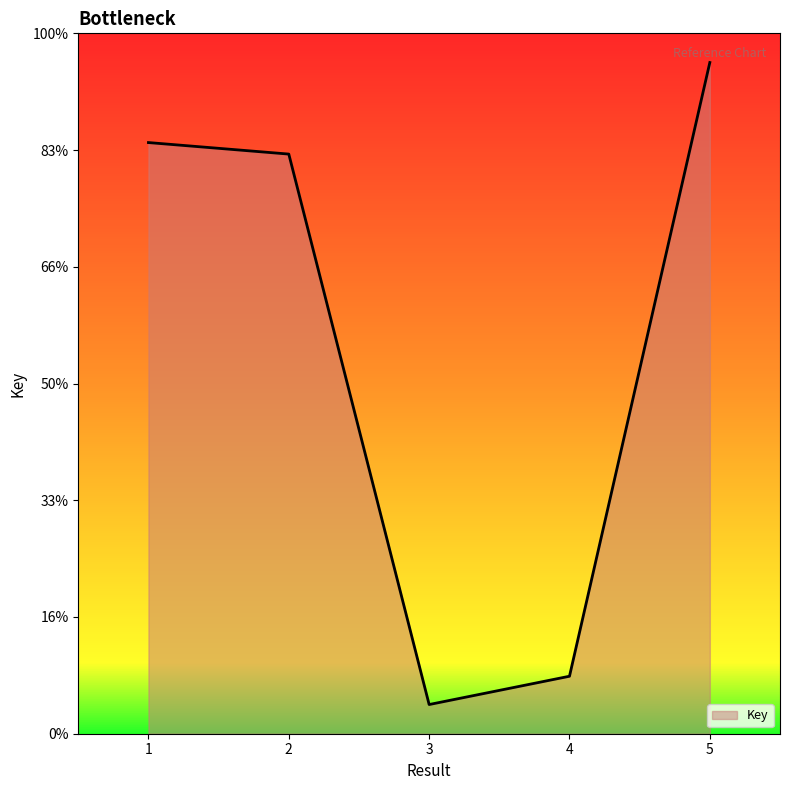

How many interior local valleys (lower than both neighbors) does the data have?

1